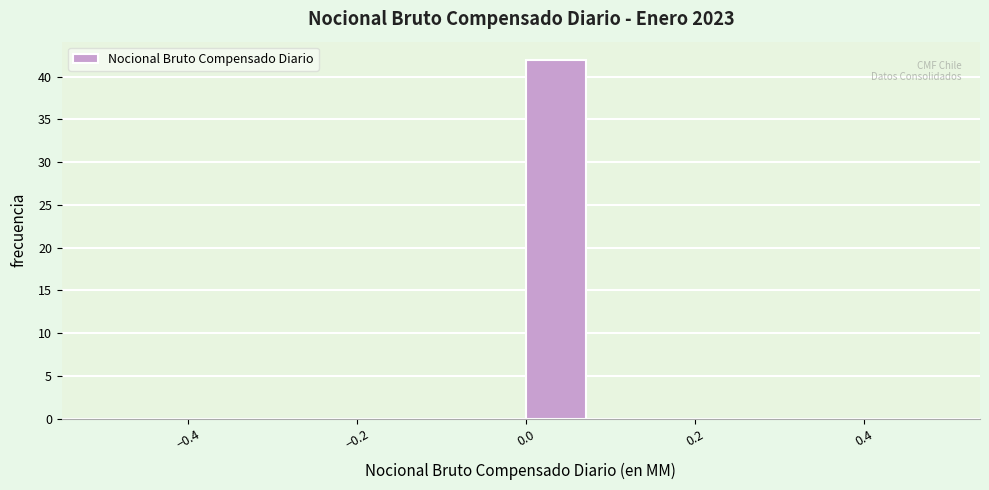

Reading left to right, list every bar in this chart as the range it spans on the x-axis followed by its height. Neither the bar edges nor the heights are printed on the chart, so give them approximately, as read against the axes.

-0.50 to -0.42: 0
-0.42 to -0.34: 0
-0.34 to -0.24: 0
-0.24 to -0.16: 0
-0.16 to -0.08: 0
-0.08 to 0.00: 0
0.00 to 0.08: 42
0.08 to 0.16: 0
0.16 to 0.26: 0
0.26 to 0.34: 0
0.34 to 0.42: 0
0.42 to 0.50: 0